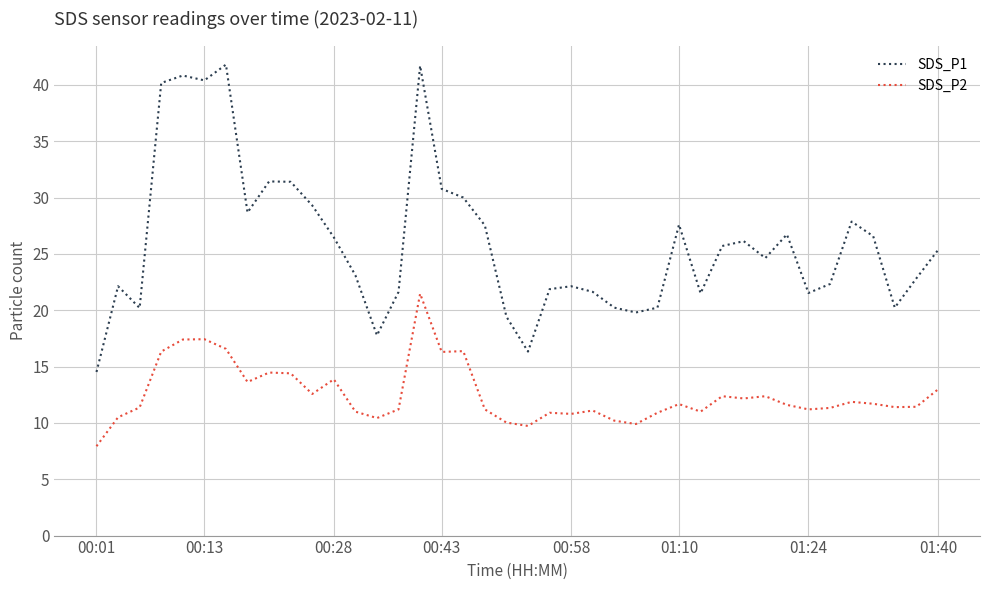

What is the difference between the maximum and minimum values in the SDS_P1 series?

27.3